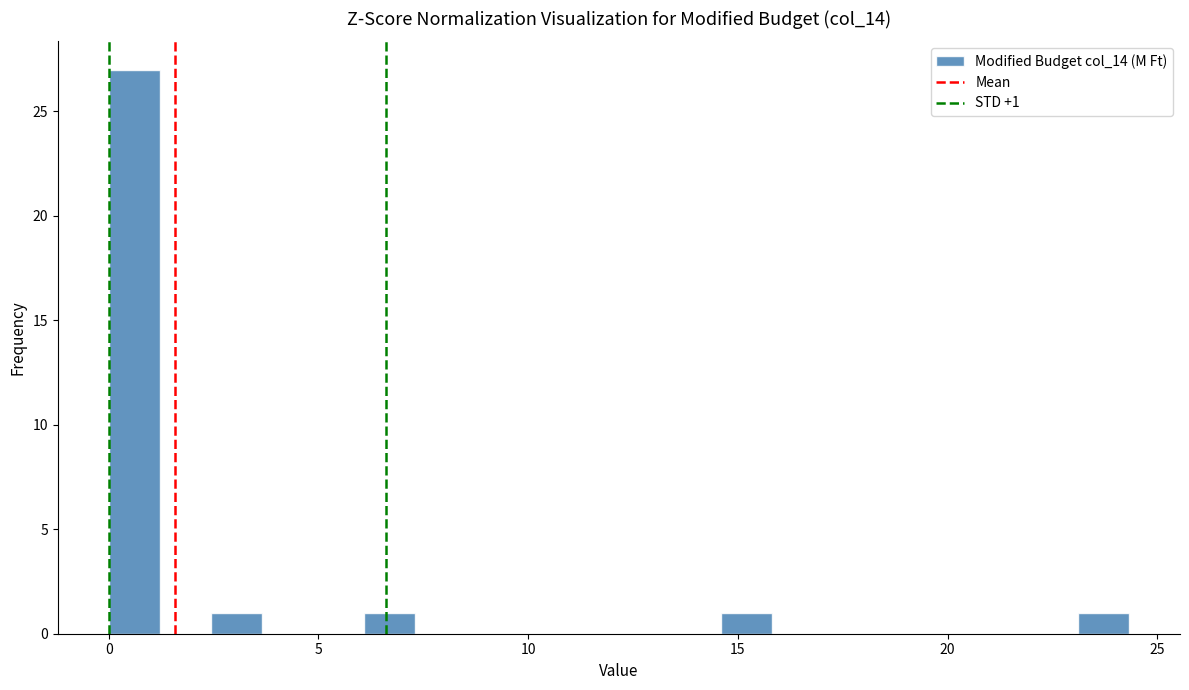

Around what value on the x-axis is the tallest bar? Give the approximate position of its centre, as read against the axis.

0.5